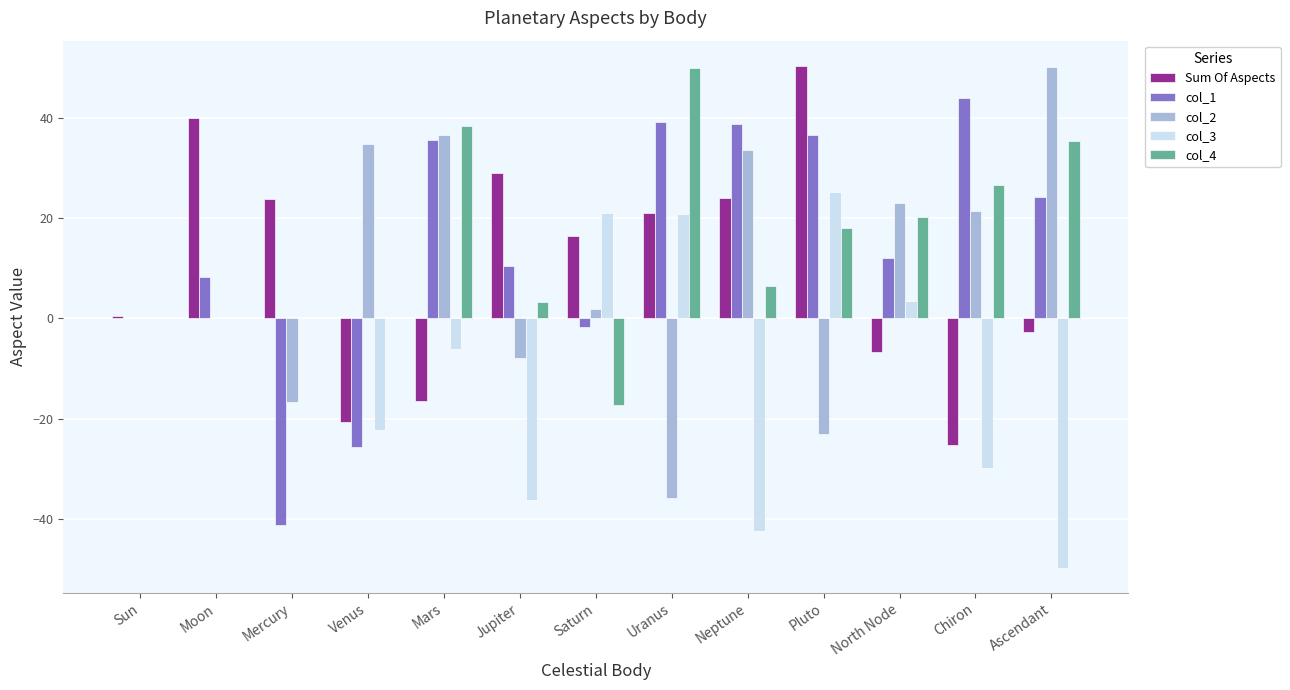

Are the bars grouped side by side (vs. stacked)?

Yes